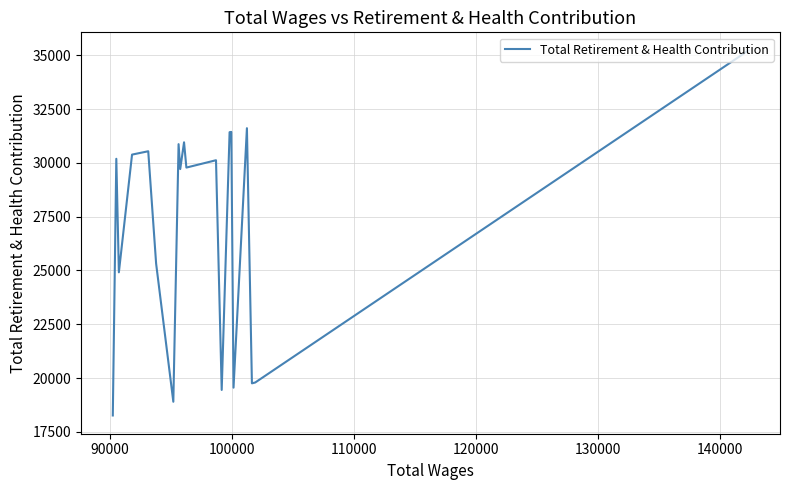

What is the minimum value shown in the chart?

18260